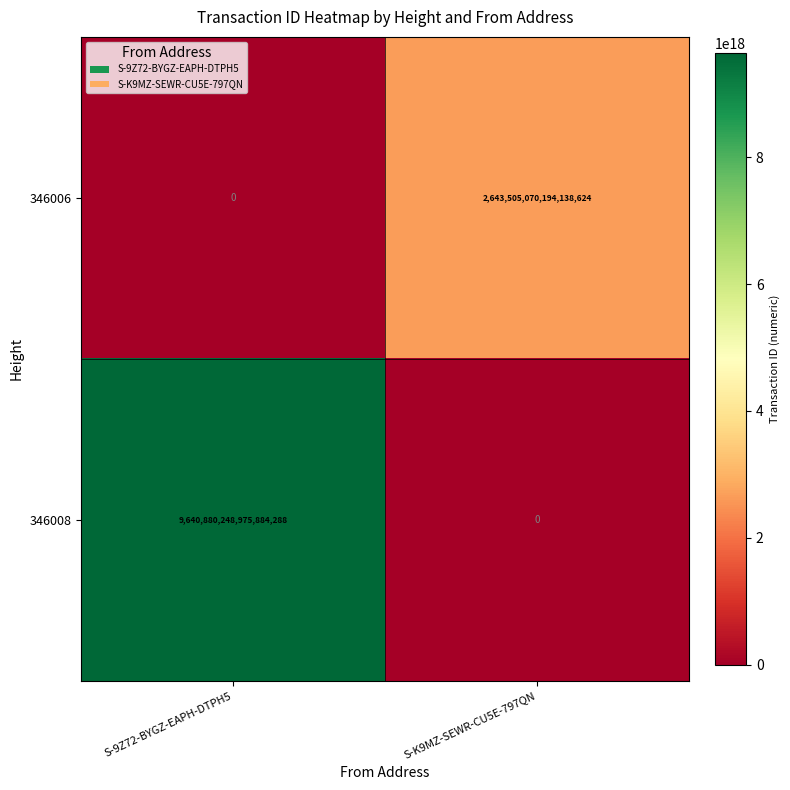

Rank the series at S-K9MZ-SEWR-CU5E-797QN from lowest to highest value.

346008, 346006